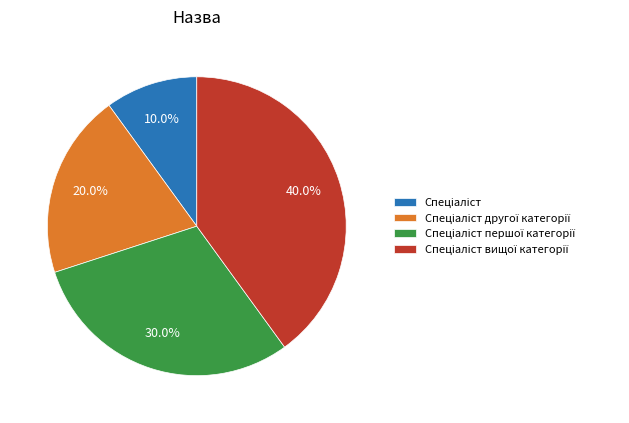

Is there any slice that represents more than half of the pie?

No